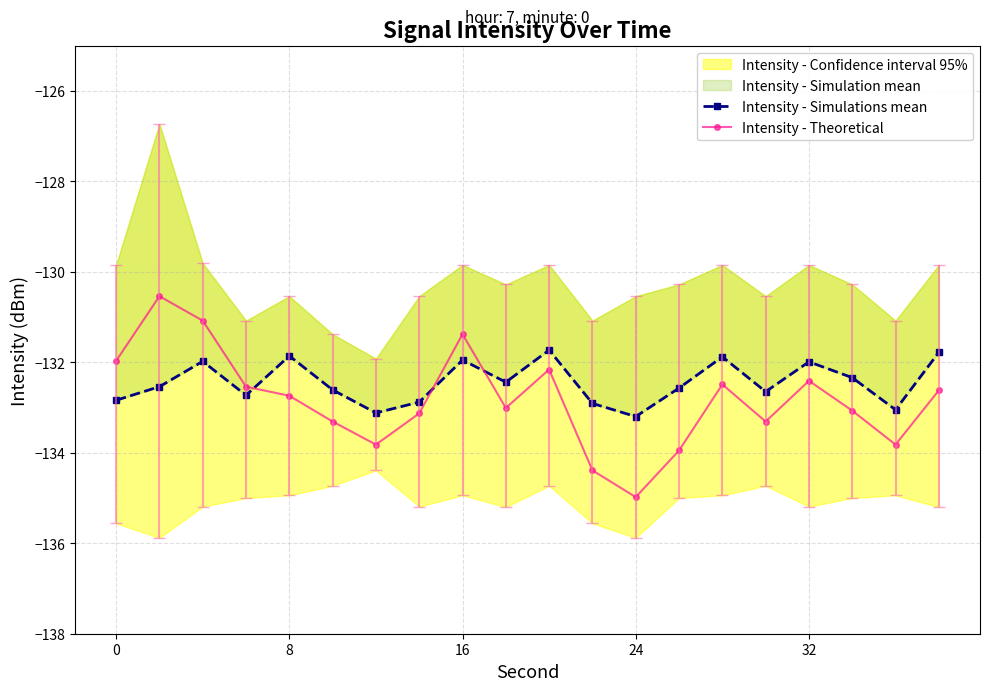

The value of Intensity - Theoretical at 24 is -135.0. True or false?

True